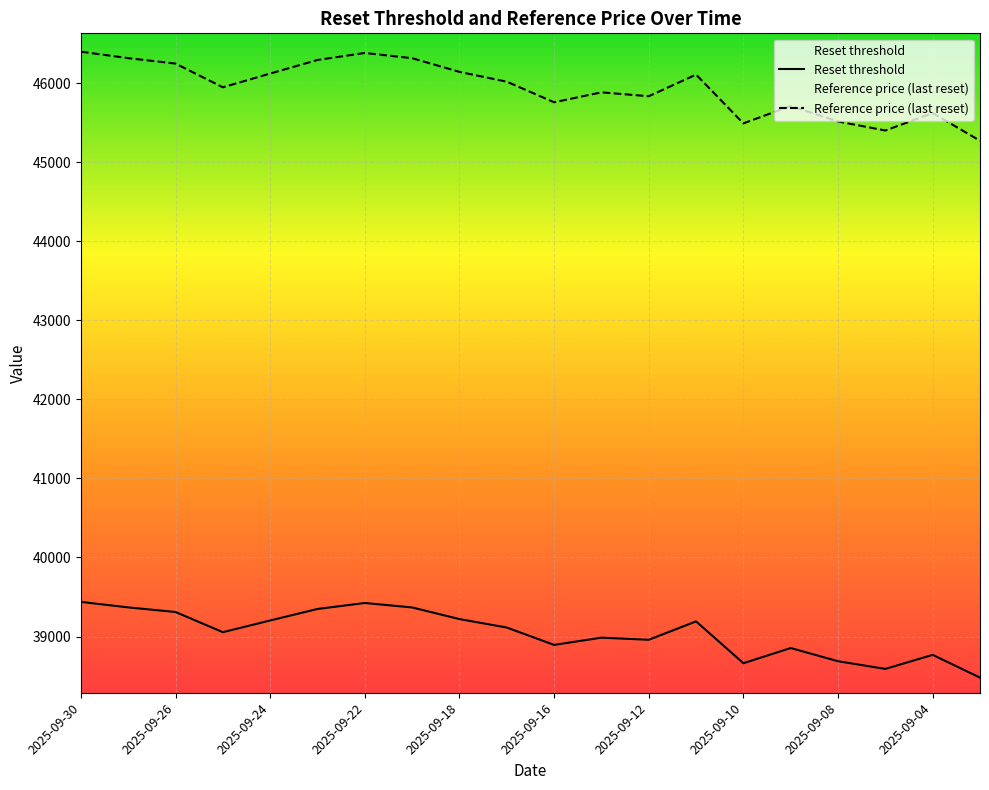

Between 2025-09-19 and 2025-09-18, which series saw the biggest shift?

Cash value